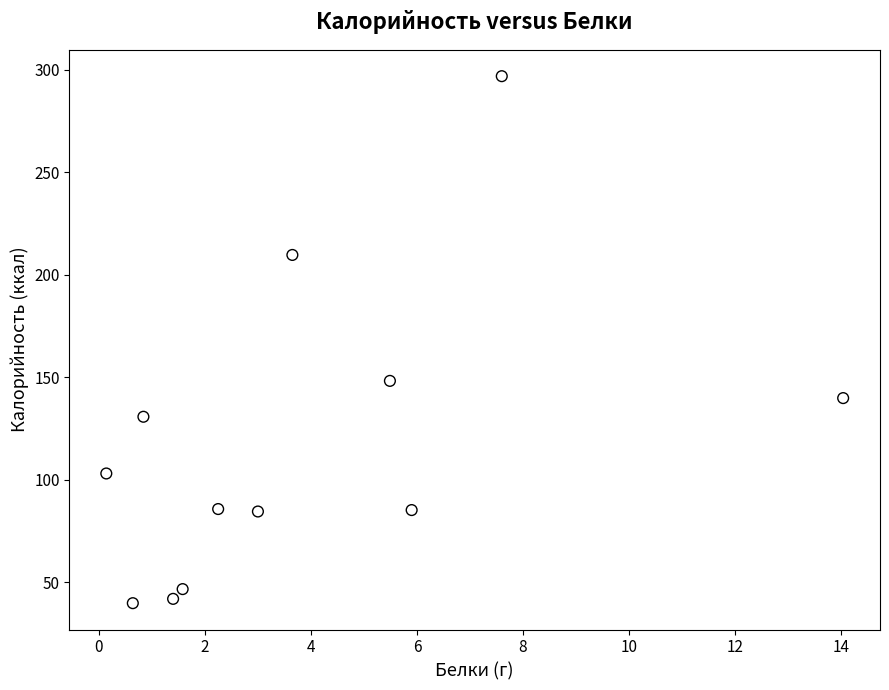

What Y value in the scatter plot is closest to 168?

148.3